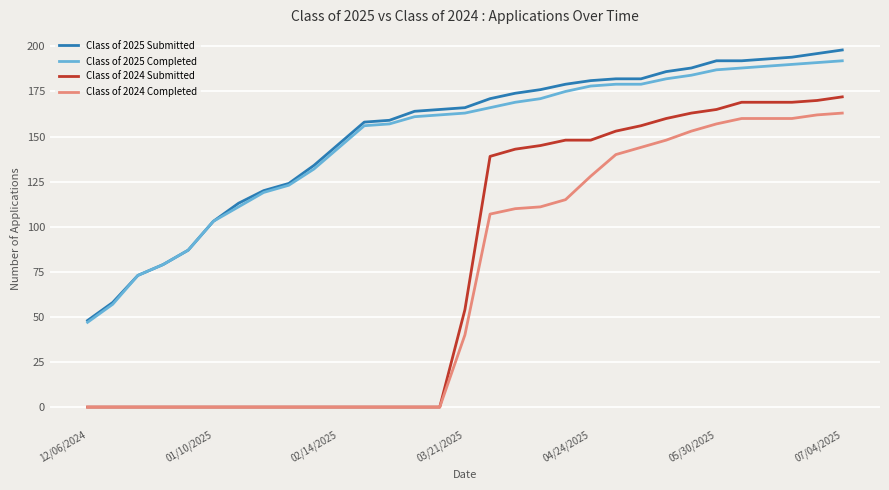

Which series has the largest range (max minus min)?

Class of 2024 Submitted